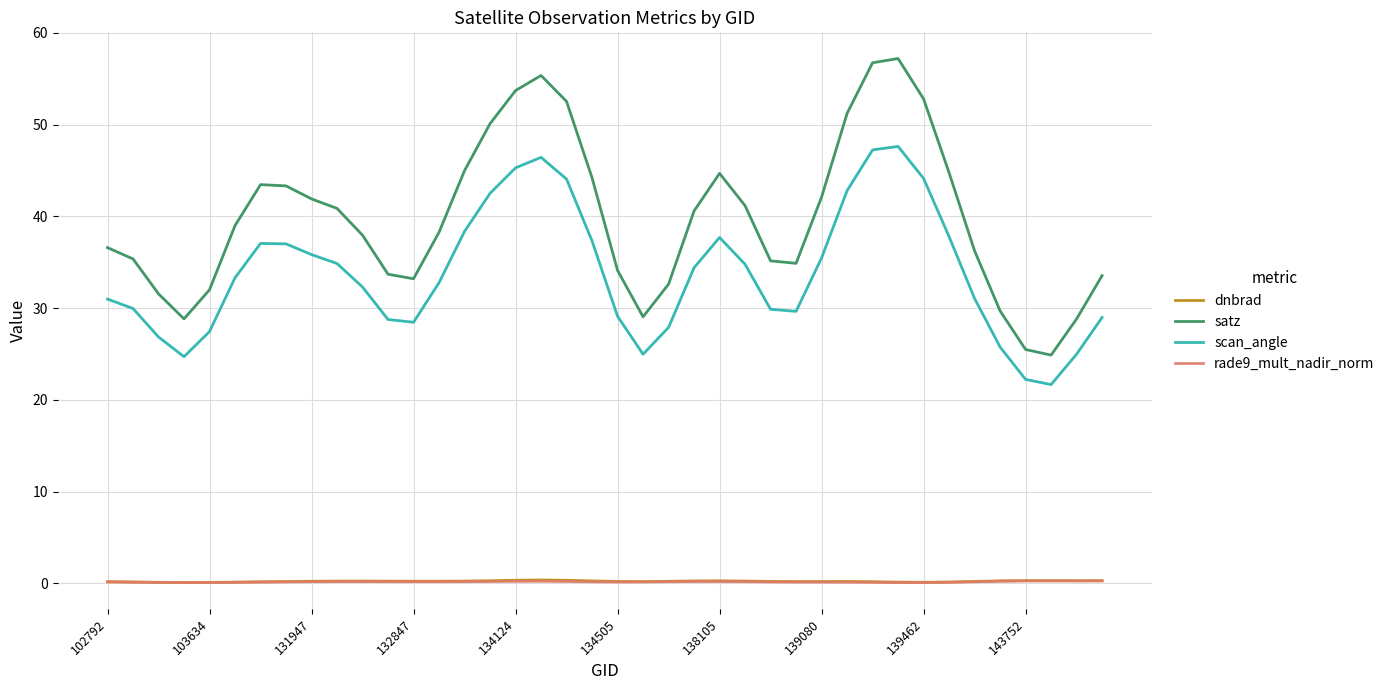

Which series has the largest total across all categories?

satz